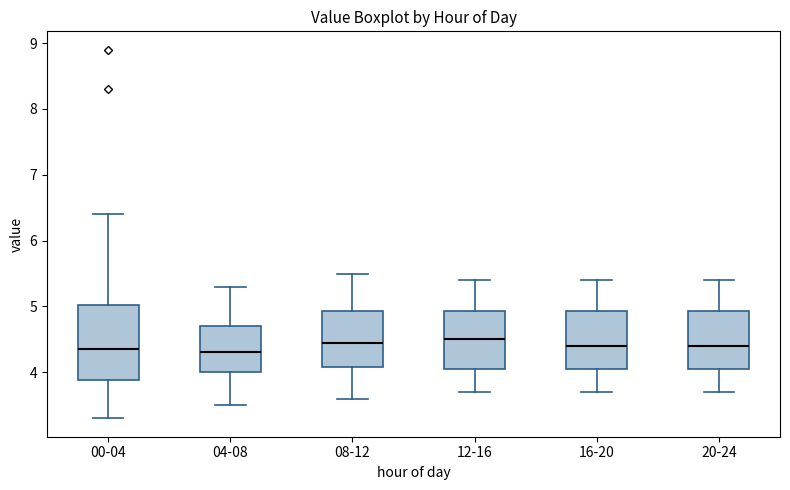

Reading left to right, transcribe this box plot: for each box, give where its median line is, the range the box spans, and where its two whiskers end, as read against the y-axis. The values are not printed on the chart, so give them approximately, as read against the axis.

00-04: median 4.4, box 3.9 to 5.0, whiskers 3.3 to 6.4
04-08: median 4.3, box 4.0 to 4.7, whiskers 3.5 to 5.3
08-12: median 4.5, box 4.1 to 4.9, whiskers 3.6 to 5.5
12-16: median 4.5, box 4.1 to 4.9, whiskers 3.7 to 5.4
16-20: median 4.4, box 4.1 to 4.9, whiskers 3.7 to 5.4
20-24: median 4.4, box 4.1 to 4.9, whiskers 3.7 to 5.4